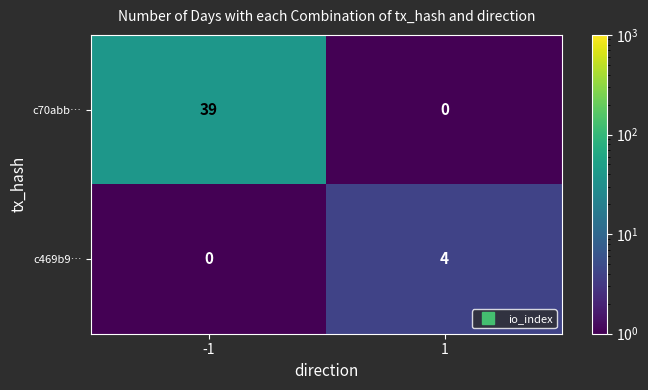

Which series has the largest total across all categories?

c70abb…